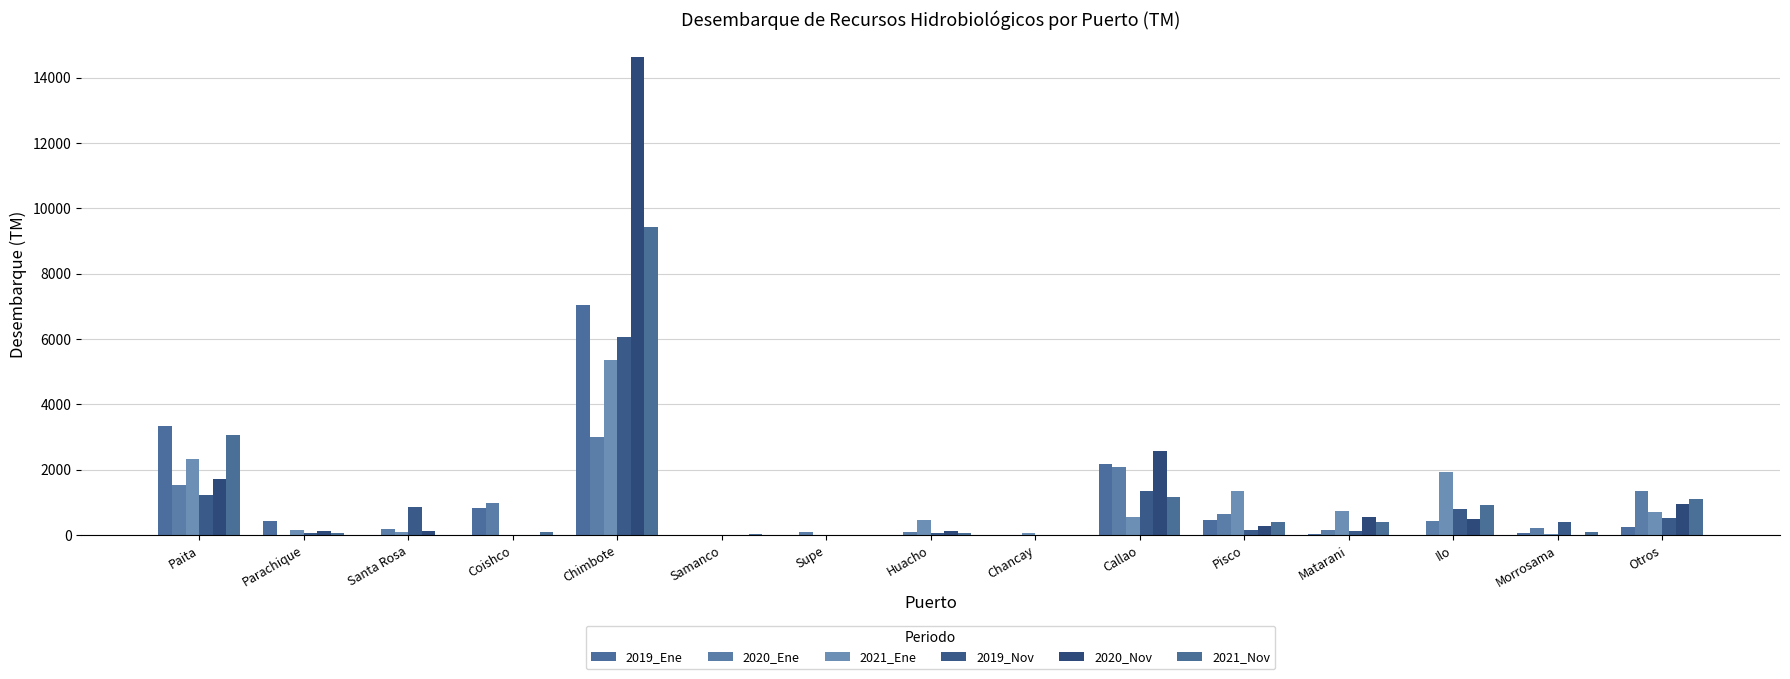

Where is 2019_Ene nearest to the value 3518?

Paita